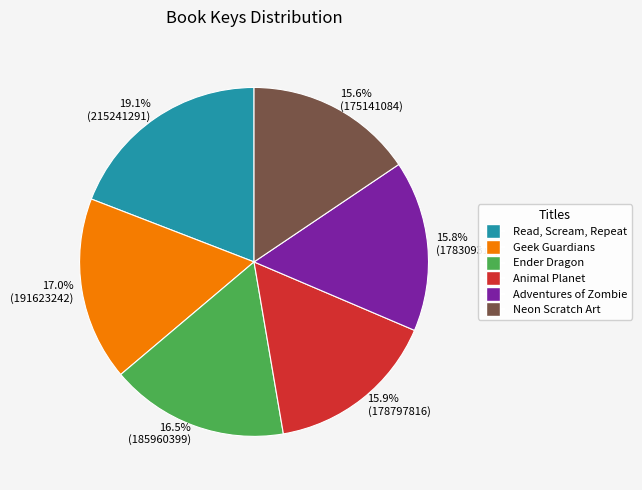

How much of the chart is everything except Animal Planet?

84.1%